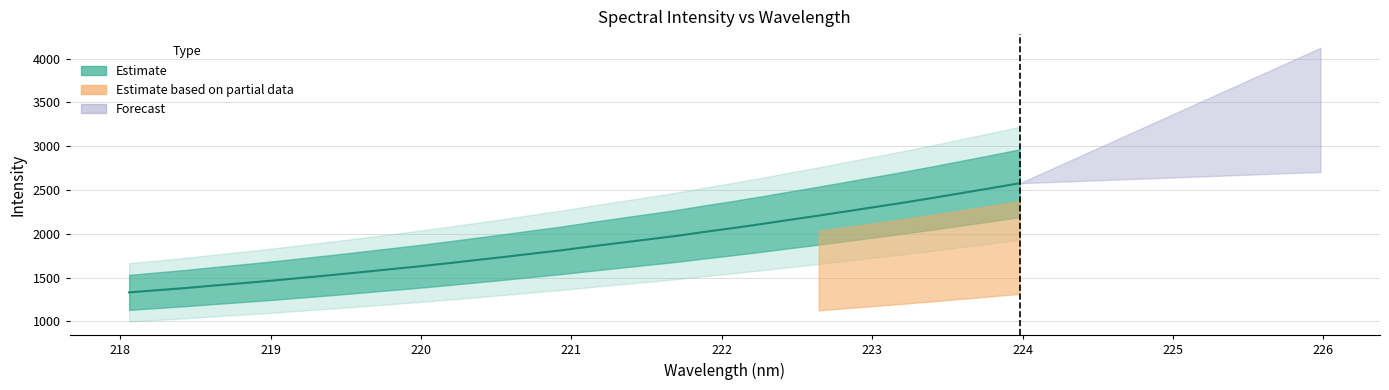

Rank the categories by value from lowest to highest.

218.0596, 218.2508, 218.442, 218.6332, 218.8244, 219.0156, 219.2067, 219.3979, 219.589, 219.7801, 219.9712, 220.1623, 220.3533, 220.5444, 220.7354, 220.9264, 221.1174, 221.3083, 221.4993, 221.6902, 221.8812, 222.0721, 222.263, 222.4538, 222.6447, 222.8355, 223.0264, 223.2172, 223.408, 223.5987, 223.7895, 223.9802